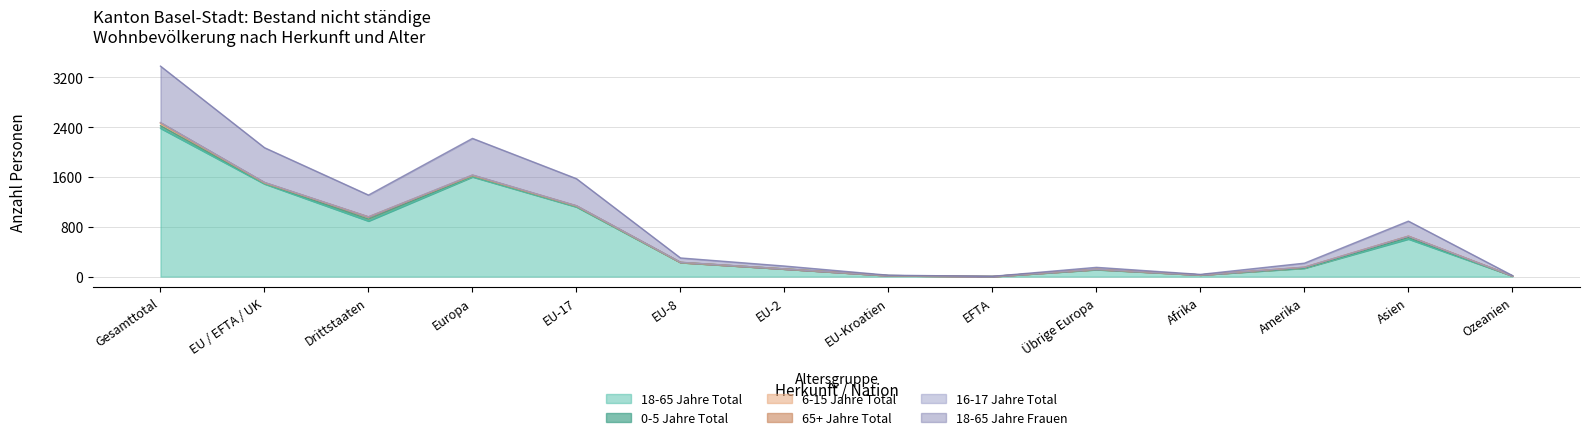

How many values in the 18-65 Jahre Frauen series are below 69?

7